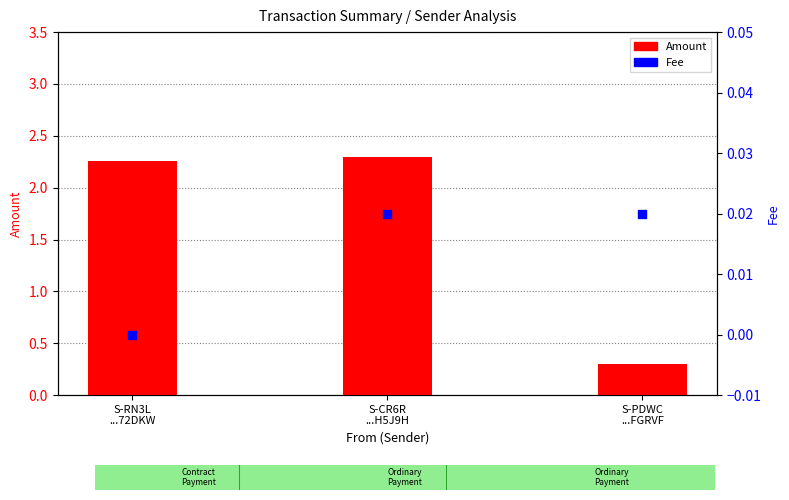

What are all the series names shown in the legend?

Amount, Fee